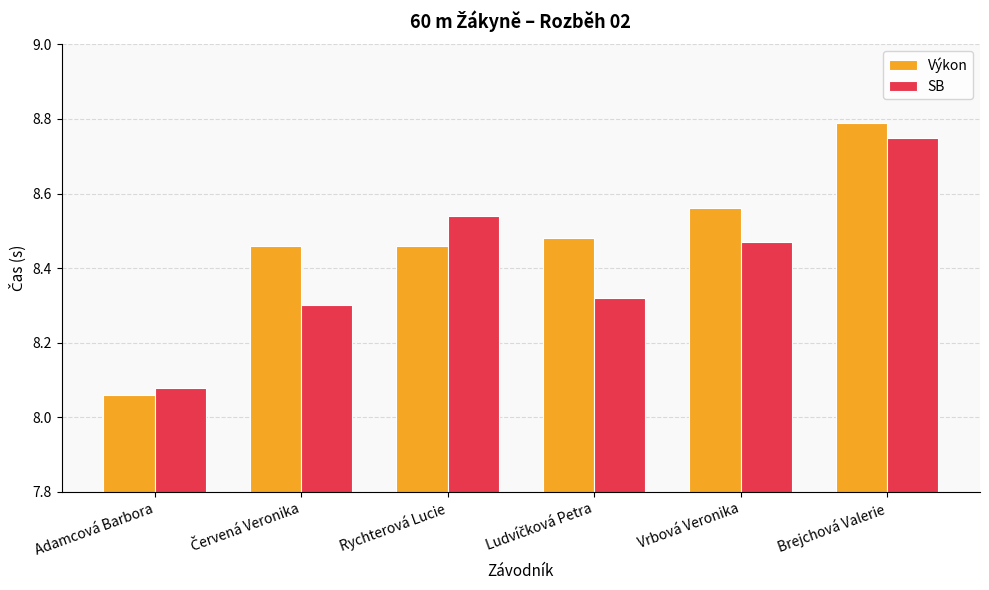

Which series changed the most between Adamcová Barbora and Brejchová Valerie?

Výkon